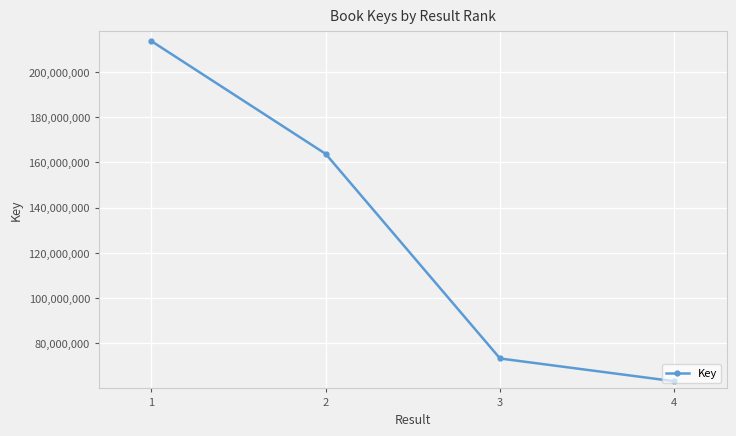

What is the value of the 4th point from the left?

63229160